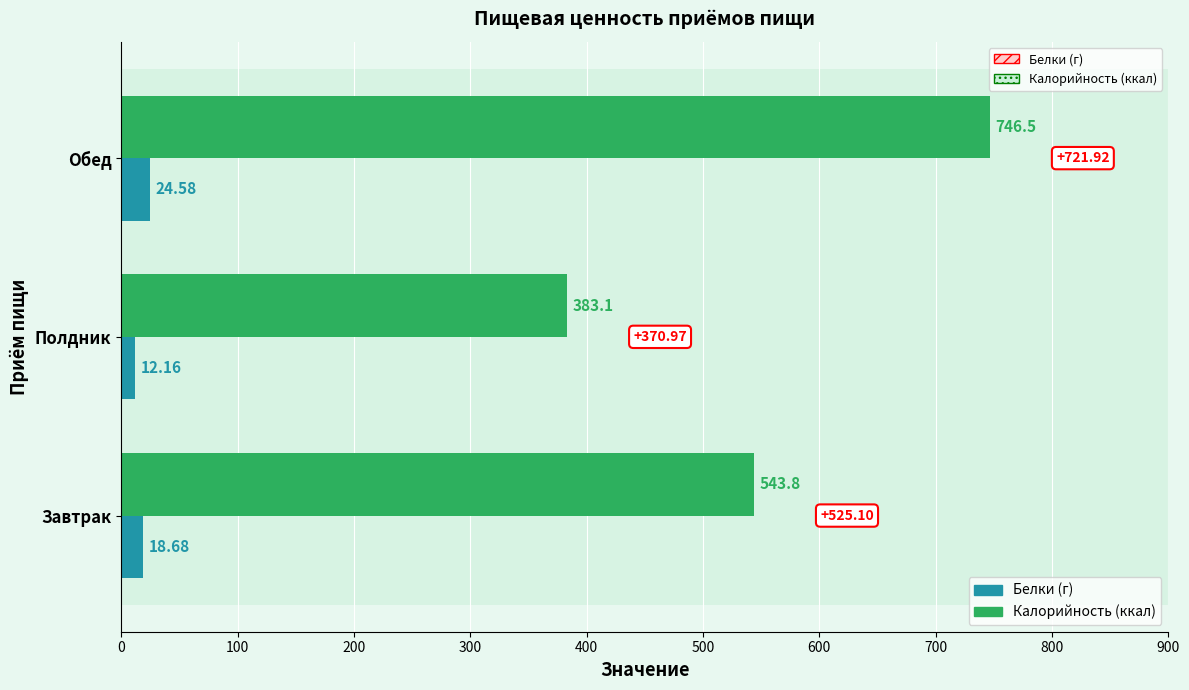

How many data points does each series have?

3